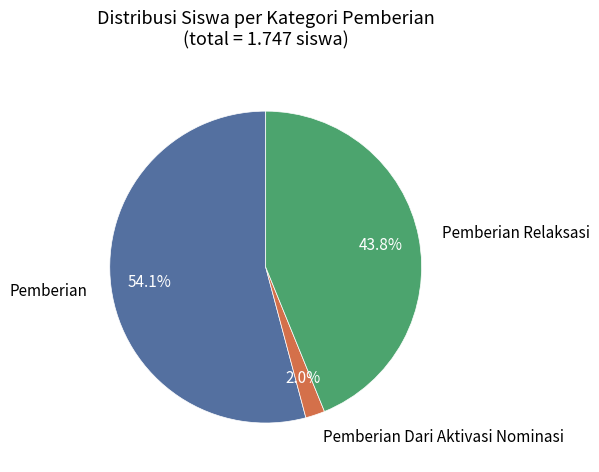

Is there a majority slice in this chart?

Yes